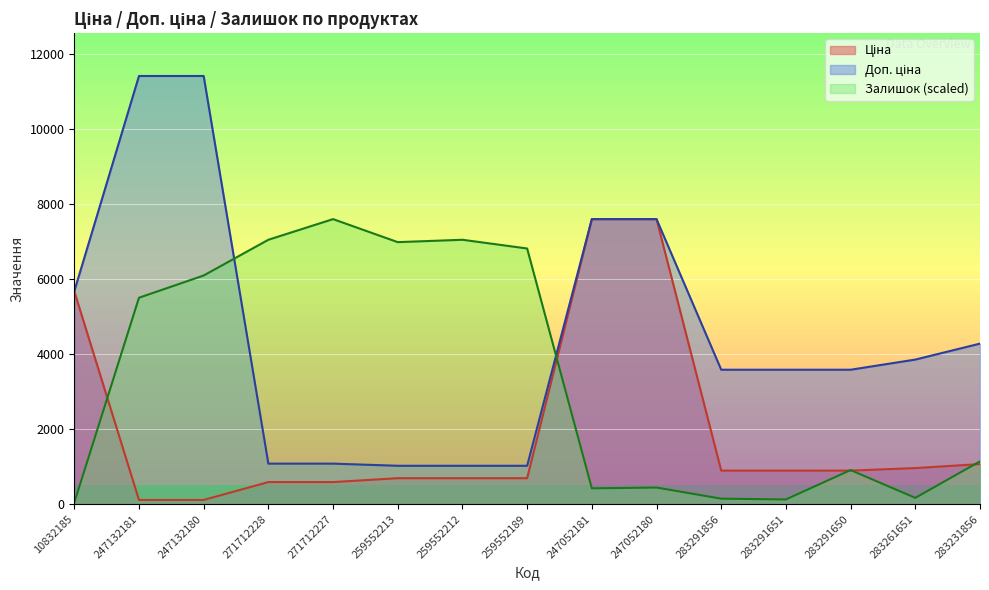

How many lines are shown in the chart?

3